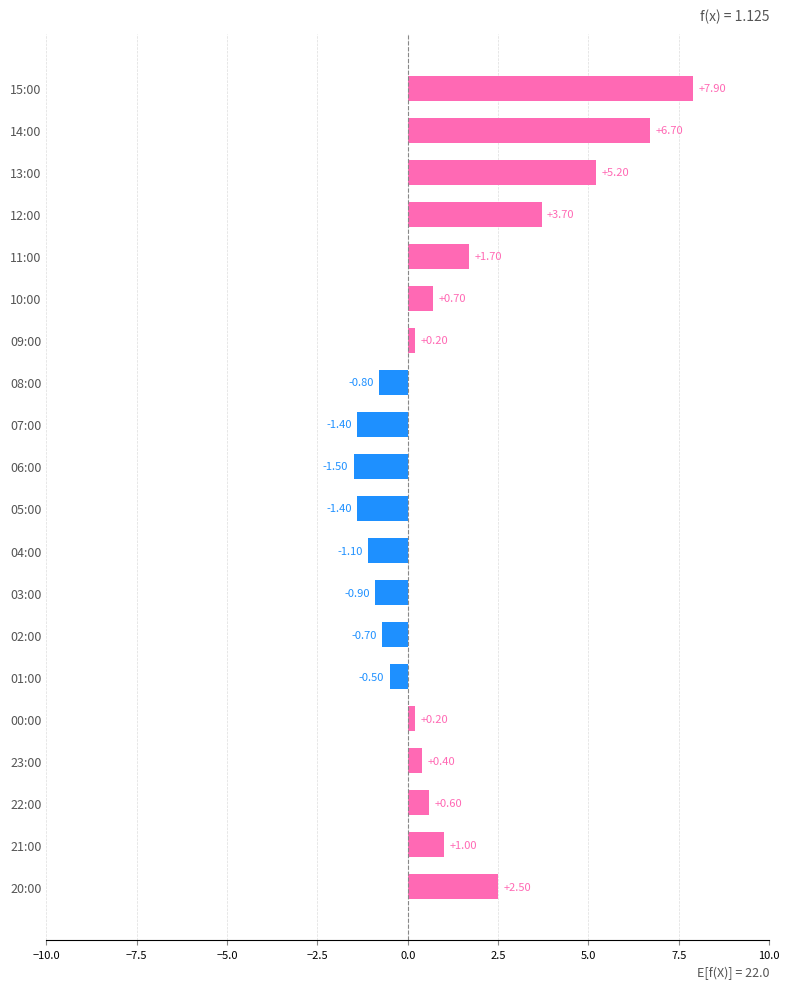

What is the difference between the values at 14:00 and 23:00?

6.3